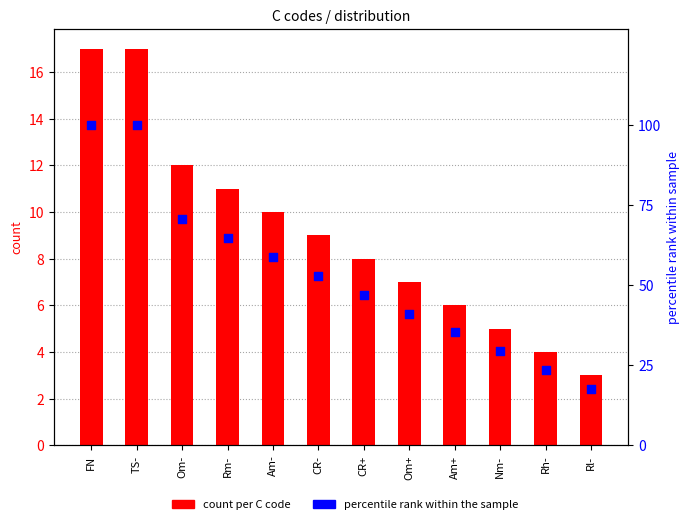

Which series has the largest total across all categories?

percentile rank